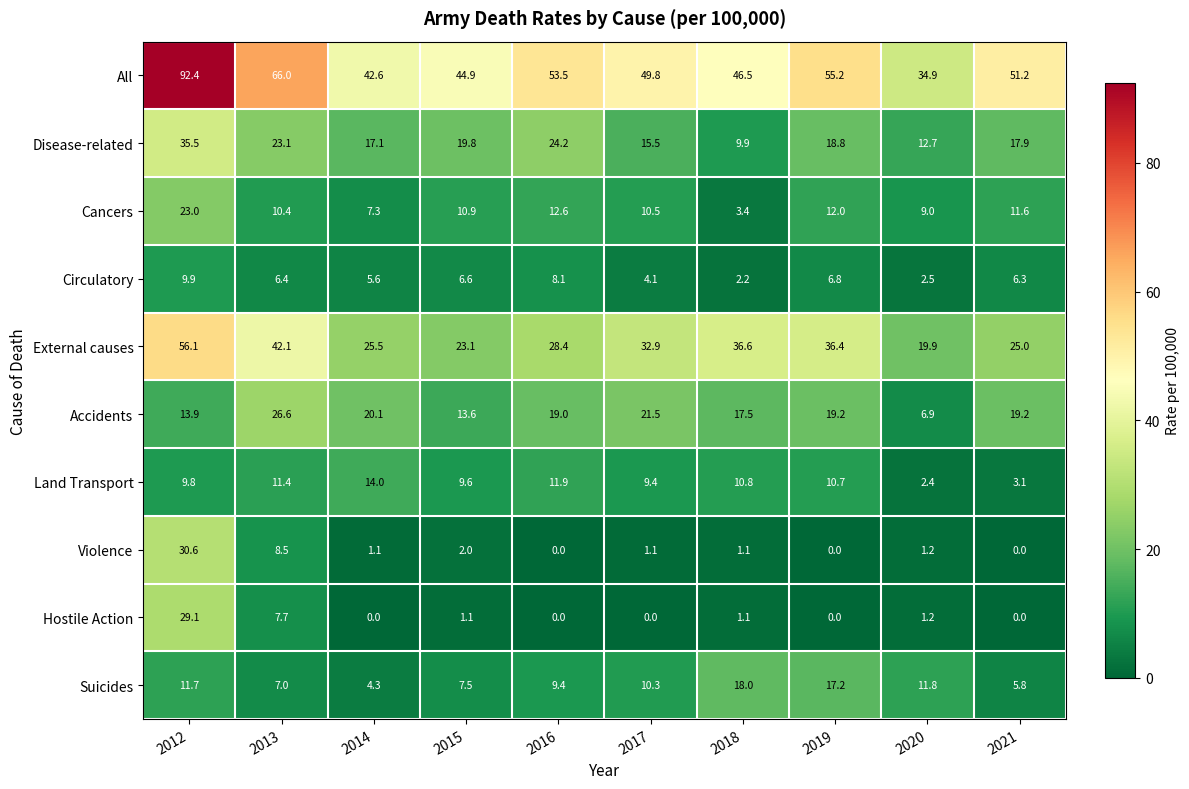

Which series has the largest range (max minus min)?

All